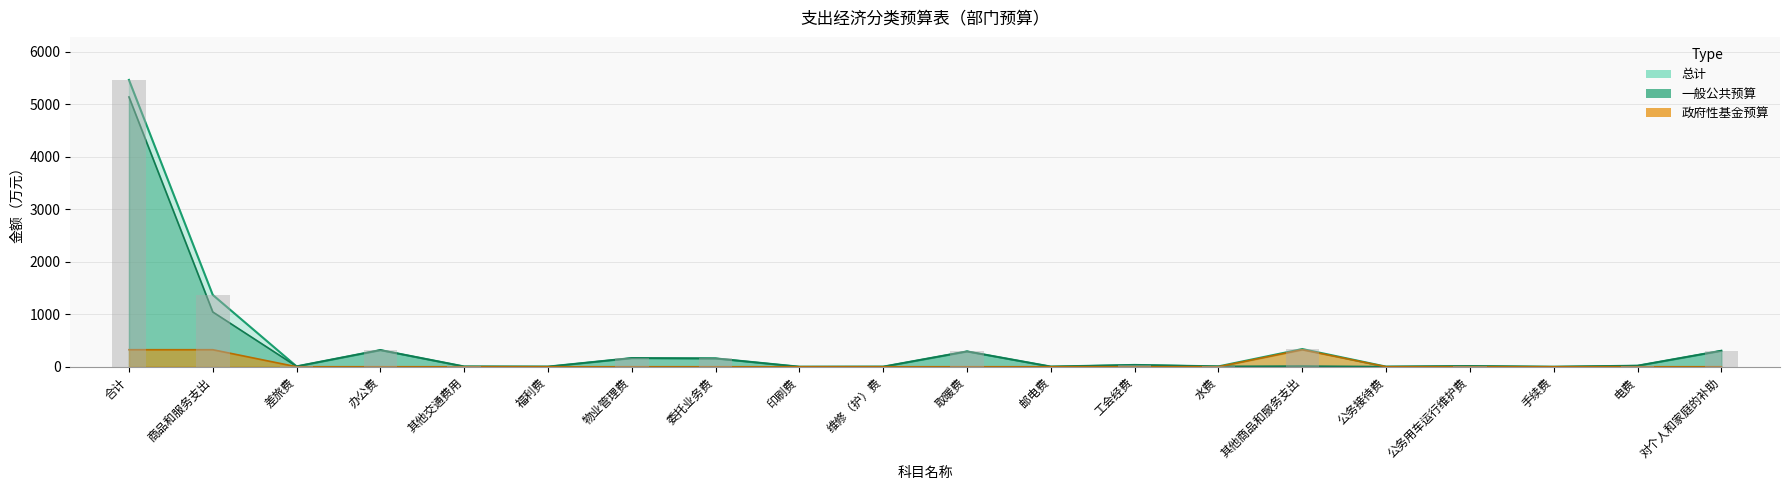

What is the difference between the 政府性基金预算 values at 商品和服务支出 and 委托业务费?

324.7